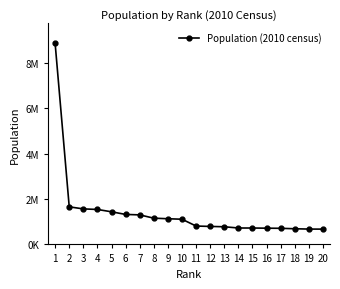

Reading left to right, transcribe all the data shown in this chart.

1=8851080	2=1655015	3=1564514	4=1539819	5=1436733	6=1321004	7=1300983	8=1155790	9=1130960	10=1109363	11=809232	12=792211	13=777615	14=722772	15=722250	16=715061	17=709671	18=689775	19=675773	20=673616